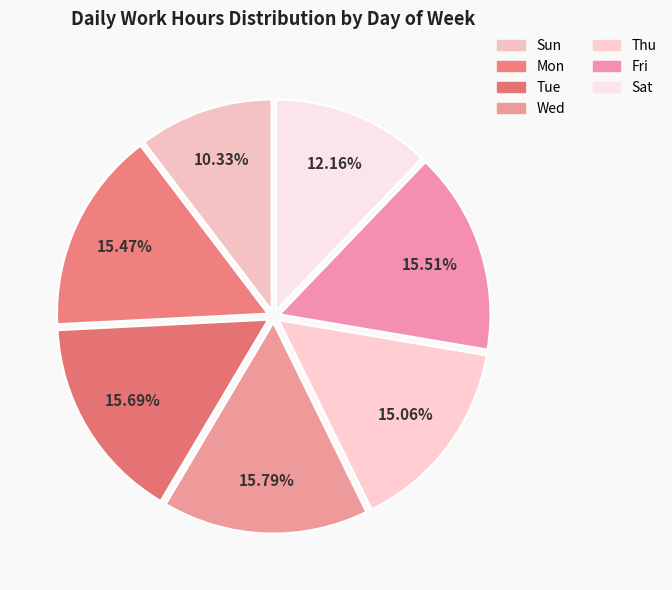

What percentage is the Mon slice, to the nearest percent?

15%